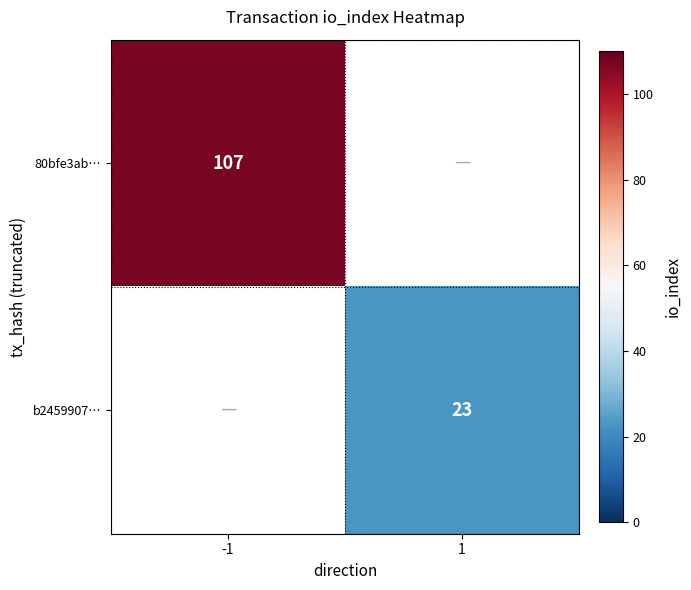

How many data points does each series have?

2